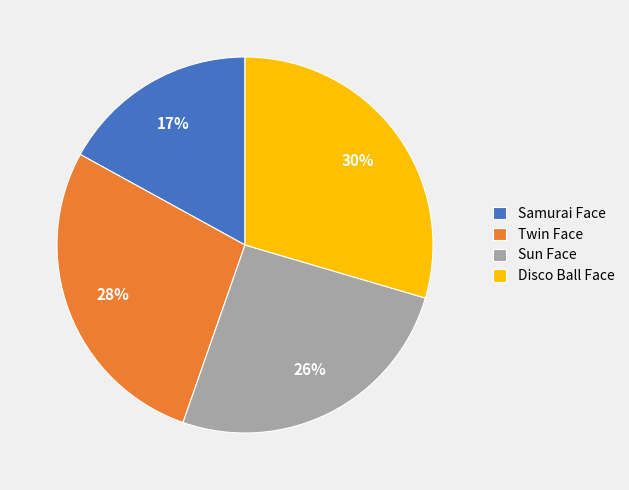

Which has a higher value, Sun Face or Twin Face?

Twin Face